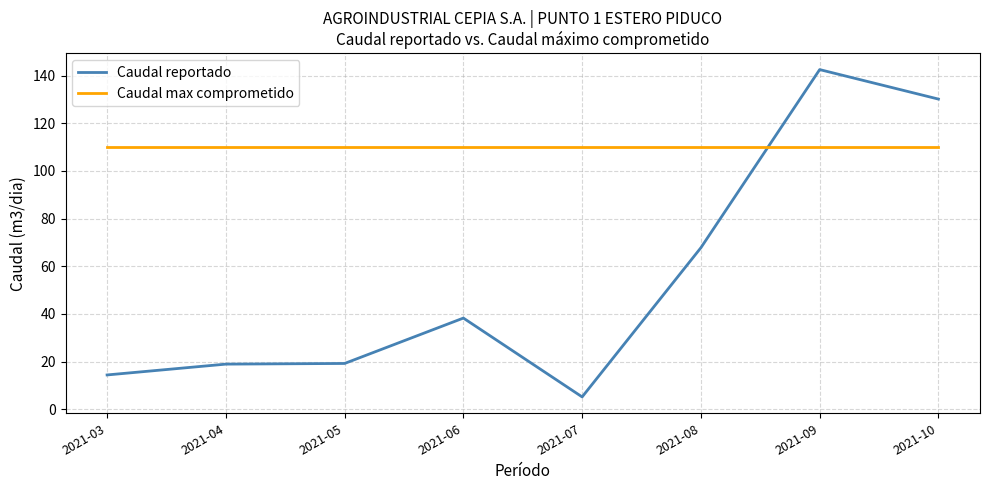

True or false: Caudal reportado and Caudal max comprometido intersect in this chart.

True